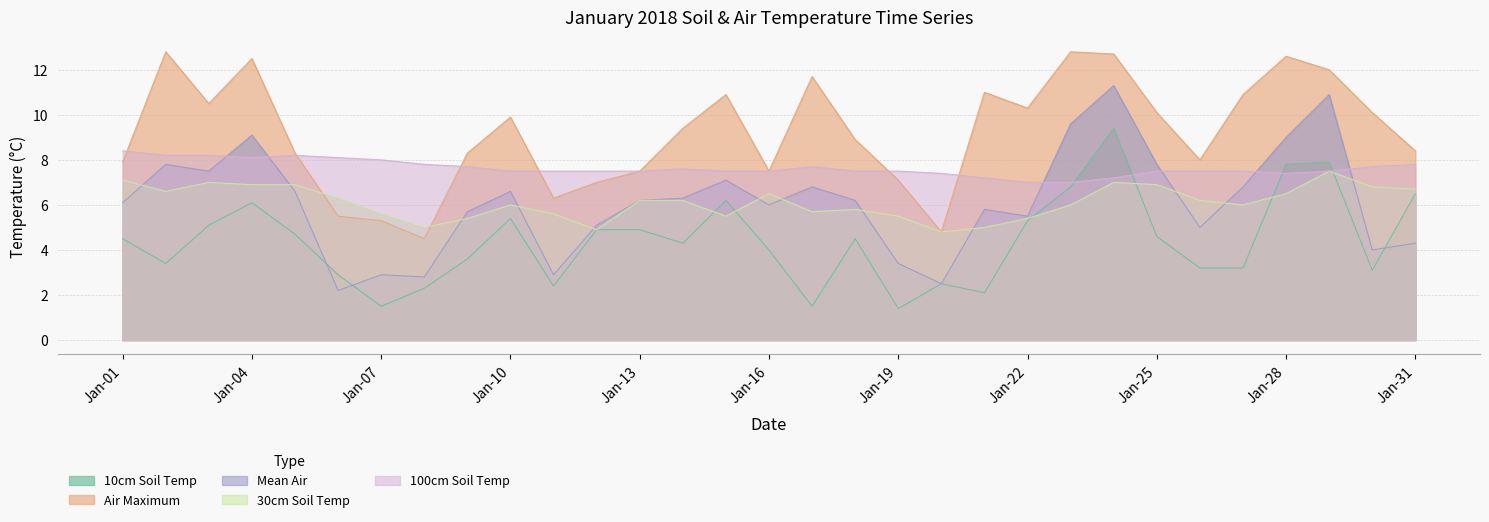

How many interior local peaks does the 30cm Soil Temp series have?

6